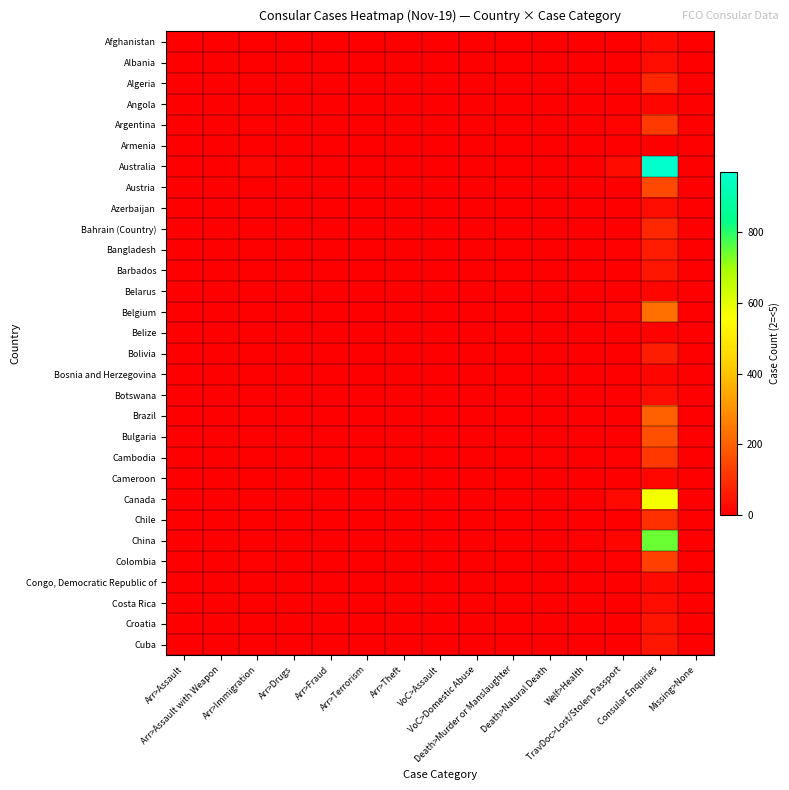

Reading left to right, what are all the values shown in this chart?

Afghanistan: Arr>Assault=0	Arr>Assault with Weapon=0	Arr>Immigration=0	Arr>Drugs=0	Arr>Fraud=0	Arr>Terrorism=0	Arr>Theft=0	VoC>Assault=0	VoC>Domestic Abuse=0	Death>Murder or Manslaughter=0	Death>Natural Death=0	Welf>Health=0	TravDoc>Lost/Stolen Passport=0	Consular Enquiries=22	Missing>None=0
Albania: Arr>Assault=0	Arr>Assault with Weapon=0	Arr>Immigration=0	Arr>Drugs=0	Arr>Fraud=0	Arr>Terrorism=0	Arr>Theft=0	VoC>Assault=0	VoC>Domestic Abuse=0	Death>Murder or Manslaughter=0	Death>Natural Death=0	Welf>Health=0	TravDoc>Lost/Stolen Passport=0	Consular Enquiries=29	Missing>None=0
Algeria: Arr>Assault=0	Arr>Assault with Weapon=0	Arr>Immigration=0	Arr>Drugs=0	Arr>Fraud=0	Arr>Terrorism=0	Arr>Theft=0	VoC>Assault=0	VoC>Domestic Abuse=0	Death>Murder or Manslaughter=0	Death>Natural Death=0	Welf>Health=0	TravDoc>Lost/Stolen Passport=0	Consular Enquiries=83	Missing>None=0
Angola: Arr>Assault=0	Arr>Assault with Weapon=0	Arr>Immigration=0	Arr>Drugs=0	Arr>Fraud=0	Arr>Terrorism=0	Arr>Theft=0	VoC>Assault=0	VoC>Domestic Abuse=0	Death>Murder or Manslaughter=0	Death>Natural Death=0	Welf>Health=0	TravDoc>Lost/Stolen Passport=0	Consular Enquiries=12	Missing>None=0
Argentina: Arr>Assault=0	Arr>Assault with Weapon=0	Arr>Immigration=6	Arr>Drugs=0	Arr>Fraud=0	Arr>Terrorism=0	Arr>Theft=0	VoC>Assault=0	VoC>Domestic Abuse=0	Death>Murder or Manslaughter=0	Death>Natural Death=0	Welf>Health=0	TravDoc>Lost/Stolen Passport=9	Consular Enquiries=118	Missing>None=0
Armenia: Arr>Assault=0	Arr>Assault with Weapon=0	Arr>Immigration=0	Arr>Drugs=0	Arr>Fraud=0	Arr>Terrorism=0	Arr>Theft=0	VoC>Assault=0	VoC>Domestic Abuse=0	Death>Murder or Manslaughter=0	Death>Natural Death=0	Welf>Health=0	TravDoc>Lost/Stolen Passport=0	Consular Enquiries=0	Missing>None=0
Australia: Arr>Assault=2	Arr>Assault with Weapon=0	Arr>Immigration=13	Arr>Drugs=2	Arr>Fraud=0	Arr>Terrorism=0	Arr>Theft=0	VoC>Assault=0	VoC>Domestic Abuse=0	Death>Murder or Manslaughter=0	Death>Natural Death=2	Welf>Health=0	TravDoc>Lost/Stolen Passport=23	Consular Enquiries=972	Missing>None=2
Austria: Arr>Assault=0	Arr>Assault with Weapon=0	Arr>Immigration=0	Arr>Drugs=0	Arr>Fraud=0	Arr>Terrorism=0	Arr>Theft=0	VoC>Assault=0	VoC>Domestic Abuse=0	Death>Murder or Manslaughter=0	Death>Natural Death=0	Welf>Health=0	TravDoc>Lost/Stolen Passport=0	Consular Enquiries=151	Missing>None=0
Azerbaijan: Arr>Assault=0	Arr>Assault with Weapon=0	Arr>Immigration=0	Arr>Drugs=0	Arr>Fraud=0	Arr>Terrorism=0	Arr>Theft=0	VoC>Assault=0	VoC>Domestic Abuse=0	Death>Murder or Manslaughter=0	Death>Natural Death=0	Welf>Health=0	TravDoc>Lost/Stolen Passport=0	Consular Enquiries=27	Missing>None=0
Bahrain (Country): Arr>Assault=0	Arr>Assault with Weapon=0	Arr>Immigration=0	Arr>Drugs=0	Arr>Fraud=0	Arr>Terrorism=0	Arr>Theft=0	VoC>Assault=0	VoC>Domestic Abuse=0	Death>Murder or Manslaughter=2	Death>Natural Death=0	Welf>Health=2	TravDoc>Lost/Stolen Passport=2	Consular Enquiries=82	Missing>None=0
Bangladesh: Arr>Assault=0	Arr>Assault with Weapon=0	Arr>Immigration=0	Arr>Drugs=0	Arr>Fraud=0	Arr>Terrorism=0	Arr>Theft=0	VoC>Assault=0	VoC>Domestic Abuse=0	Death>Murder or Manslaughter=0	Death>Natural Death=0	Welf>Health=0	TravDoc>Lost/Stolen Passport=6	Consular Enquiries=58	Missing>None=0
Barbados: Arr>Assault=2	Arr>Assault with Weapon=0	Arr>Immigration=0	Arr>Drugs=0	Arr>Fraud=0	Arr>Terrorism=0	Arr>Theft=0	VoC>Assault=2	VoC>Domestic Abuse=2	Death>Murder or Manslaughter=0	Death>Natural Death=0	Welf>Health=2	TravDoc>Lost/Stolen Passport=2	Consular Enquiries=48	Missing>None=0
Belarus: Arr>Assault=0	Arr>Assault with Weapon=0	Arr>Immigration=2	Arr>Drugs=0	Arr>Fraud=0	Arr>Terrorism=0	Arr>Theft=0	VoC>Assault=0	VoC>Domestic Abuse=0	Death>Murder or Manslaughter=0	Death>Natural Death=0	Welf>Health=0	TravDoc>Lost/Stolen Passport=0	Consular Enquiries=15	Missing>None=0
Belgium: Arr>Assault=0	Arr>Assault with Weapon=0	Arr>Immigration=0	Arr>Drugs=0	Arr>Fraud=2	Arr>Terrorism=0	Arr>Theft=2	VoC>Assault=0	VoC>Domestic Abuse=0	Death>Murder or Manslaughter=0	Death>Natural Death=2	Welf>Health=2	TravDoc>Lost/Stolen Passport=12	Consular Enquiries=228	Missing>None=0
Belize: Arr>Assault=0	Arr>Assault with Weapon=0	Arr>Immigration=0	Arr>Drugs=0	Arr>Fraud=0	Arr>Terrorism=0	Arr>Theft=0	VoC>Assault=0	VoC>Domestic Abuse=0	Death>Murder or Manslaughter=0	Death>Natural Death=0	Welf>Health=0	TravDoc>Lost/Stolen Passport=0	Consular Enquiries=6	Missing>None=0
Bolivia: Arr>Assault=0	Arr>Assault with Weapon=0	Arr>Immigration=0	Arr>Drugs=0	Arr>Fraud=0	Arr>Terrorism=0	Arr>Theft=0	VoC>Assault=0	VoC>Domestic Abuse=0	Death>Murder or Manslaughter=0	Death>Natural Death=0	Welf>Health=2	TravDoc>Lost/Stolen Passport=2	Consular Enquiries=63	Missing>None=0
Bosnia and Herzegovina: Arr>Assault=0	Arr>Assault with Weapon=0	Arr>Immigration=0	Arr>Drugs=0	Arr>Fraud=0	Arr>Terrorism=0	Arr>Theft=0	VoC>Assault=0	VoC>Domestic Abuse=0	Death>Murder or Manslaughter=0	Death>Natural Death=0	Welf>Health=0	TravDoc>Lost/Stolen Passport=2	Consular Enquiries=14	Missing>None=0
Botswana: Arr>Assault=0	Arr>Assault with Weapon=0	Arr>Immigration=0	Arr>Drugs=0	Arr>Fraud=0	Arr>Terrorism=0	Arr>Theft=0	VoC>Assault=0	VoC>Domestic Abuse=0	Death>Murder or Manslaughter=0	Death>Natural Death=0	Welf>Health=0	TravDoc>Lost/Stolen Passport=2	Consular Enquiries=30	Missing>None=0
Brazil: Arr>Assault=0	Arr>Assault with Weapon=0	Arr>Immigration=0	Arr>Drugs=0	Arr>Fraud=0	Arr>Terrorism=0	Arr>Theft=0	VoC>Assault=0	VoC>Domestic Abuse=0	Death>Murder or Manslaughter=0	Death>Natural Death=0	Welf>Health=2	TravDoc>Lost/Stolen Passport=2	Consular Enquiries=201	Missing>None=0
Bulgaria: Arr>Assault=0	Arr>Assault with Weapon=0	Arr>Immigration=0	Arr>Drugs=0	Arr>Fraud=0	Arr>Terrorism=0	Arr>Theft=0	VoC>Assault=0	VoC>Domestic Abuse=0	Death>Murder or Manslaughter=0	Death>Natural Death=2	Welf>Health=2	TravDoc>Lost/Stolen Passport=2	Consular Enquiries=166	Missing>None=0
Cambodia: Arr>Assault=2	Arr>Assault with Weapon=0	Arr>Immigration=2	Arr>Drugs=0	Arr>Fraud=0	Arr>Terrorism=0	Arr>Theft=0	VoC>Assault=0	VoC>Domestic Abuse=0	Death>Murder or Manslaughter=0	Death>Natural Death=6	Welf>Health=0	TravDoc>Lost/Stolen Passport=6	Consular Enquiries=114	Missing>None=2
Cameroon: Arr>Assault=0	Arr>Assault with Weapon=0	Arr>Immigration=0	Arr>Drugs=0	Arr>Fraud=0	Arr>Terrorism=0	Arr>Theft=0	VoC>Assault=0	VoC>Domestic Abuse=0	Death>Murder or Manslaughter=0	Death>Natural Death=0	Welf>Health=0	TravDoc>Lost/Stolen Passport=0	Consular Enquiries=17	Missing>None=0
Canada: Arr>Assault=0	Arr>Assault with Weapon=0	Arr>Immigration=2	Arr>Drugs=0	Arr>Fraud=0	Arr>Terrorism=0	Arr>Theft=0	VoC>Assault=0	VoC>Domestic Abuse=0	Death>Murder or Manslaughter=0	Death>Natural Death=2	Welf>Health=2	TravDoc>Lost/Stolen Passport=19	Consular Enquiries=572	Missing>None=2
Chile: Arr>Assault=0	Arr>Assault with Weapon=0	Arr>Immigration=0	Arr>Drugs=0	Arr>Fraud=0	Arr>Terrorism=0	Arr>Theft=0	VoC>Assault=0	VoC>Domestic Abuse=0	Death>Murder or Manslaughter=0	Death>Natural Death=0	Welf>Health=2	TravDoc>Lost/Stolen Passport=2	Consular Enquiries=100	Missing>None=0
China: Arr>Assault=2	Arr>Assault with Weapon=0	Arr>Immigration=2	Arr>Drugs=2	Arr>Fraud=0	Arr>Terrorism=0	Arr>Theft=0	VoC>Assault=0	VoC>Domestic Abuse=0	Death>Murder or Manslaughter=0	Death>Natural Death=2	Welf>Health=7	TravDoc>Lost/Stolen Passport=13	Consular Enquiries=745	Missing>None=2
Colombia: Arr>Assault=0	Arr>Assault with Weapon=0	Arr>Immigration=6	Arr>Drugs=0	Arr>Fraud=0	Arr>Terrorism=0	Arr>Theft=0	VoC>Assault=0	VoC>Domestic Abuse=0	Death>Murder or Manslaughter=0	Death>Natural Death=0	Welf>Health=2	TravDoc>Lost/Stolen Passport=6	Consular Enquiries=131	Missing>None=0
Congo, Democratic Republic of: Arr>Assault=0	Arr>Assault with Weapon=0	Arr>Immigration=0	Arr>Drugs=0	Arr>Fraud=0	Arr>Terrorism=0	Arr>Theft=0	VoC>Assault=0	VoC>Domestic Abuse=0	Death>Murder or Manslaughter=0	Death>Natural Death=2	Welf>Health=0	TravDoc>Lost/Stolen Passport=2	Consular Enquiries=20	Missing>None=0
Costa Rica: Arr>Assault=0	Arr>Assault with Weapon=0	Arr>Immigration=0	Arr>Drugs=0	Arr>Fraud=0	Arr>Terrorism=0	Arr>Theft=0	VoC>Assault=2	VoC>Domestic Abuse=2	Death>Murder or Manslaughter=0	Death>Natural Death=0	Welf>Health=2	TravDoc>Lost/Stolen Passport=2	Consular Enquiries=29	Missing>None=0
Croatia: Arr>Assault=0	Arr>Assault with Weapon=0	Arr>Immigration=0	Arr>Drugs=0	Arr>Fraud=0	Arr>Terrorism=0	Arr>Theft=0	VoC>Assault=2	VoC>Domestic Abuse=0	Death>Murder or Manslaughter=0	Death>Natural Death=0	Welf>Health=2	TravDoc>Lost/Stolen Passport=2	Consular Enquiries=42	Missing>None=0
Cuba: Arr>Assault=0	Arr>Assault with Weapon=0	Arr>Immigration=0	Arr>Drugs=0	Arr>Fraud=0	Arr>Terrorism=0	Arr>Theft=0	VoC>Assault=0	VoC>Domestic Abuse=0	Death>Murder or Manslaughter=0	Death>Natural Death=0	Welf>Health=0	TravDoc>Lost/Stolen Passport=2	Consular Enquiries=46	Missing>None=0